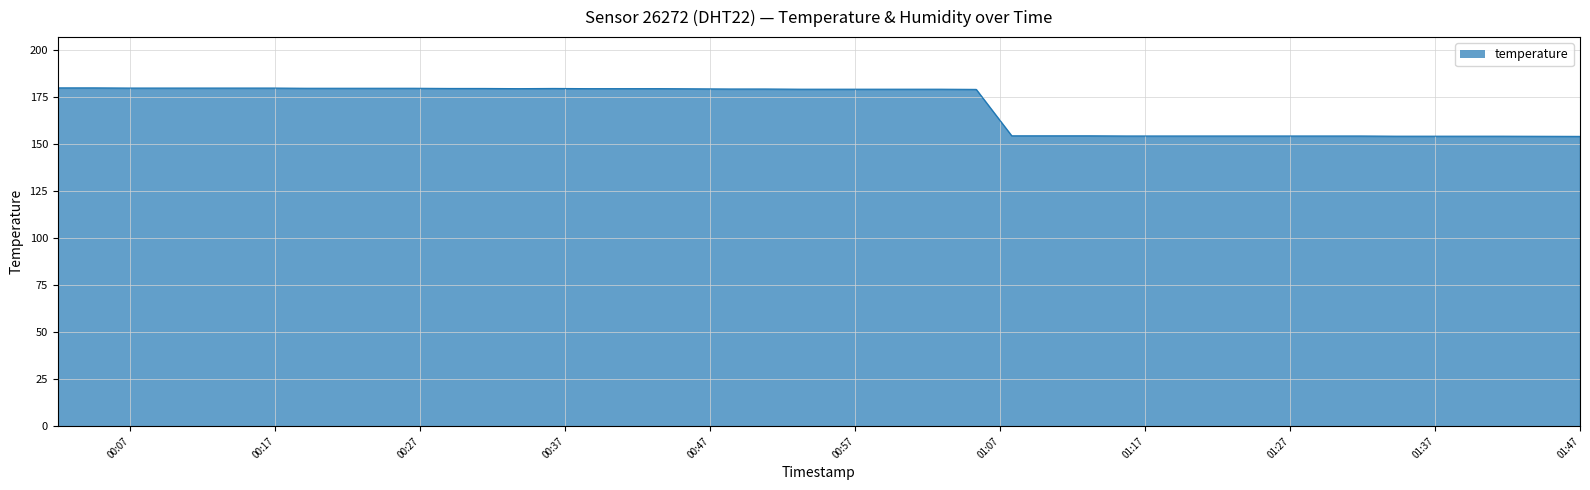

What is the difference between the maximum and minimum values?

25.8